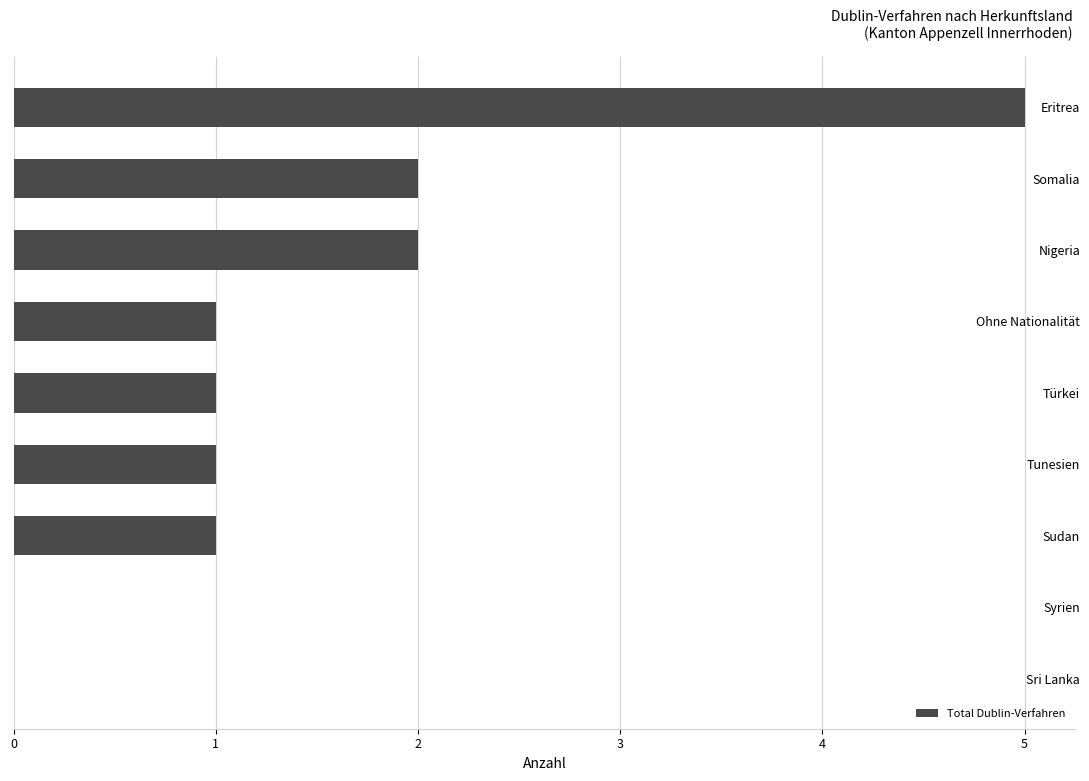

Count the number of data series in this chart.

1